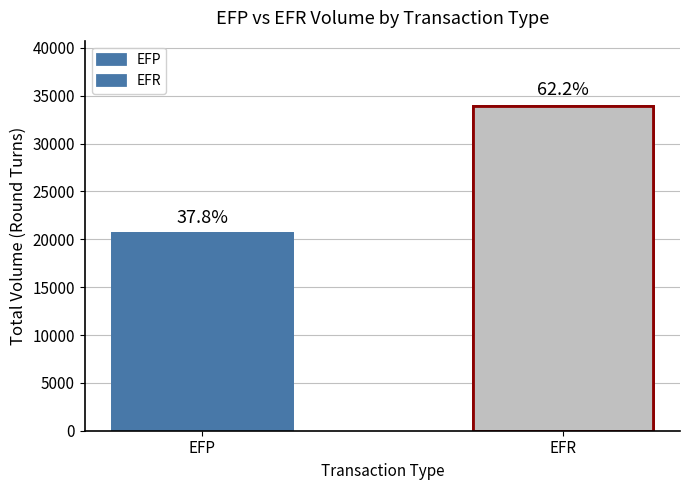

Reading right to left, what are all the values shown in this chart?

33961	20653